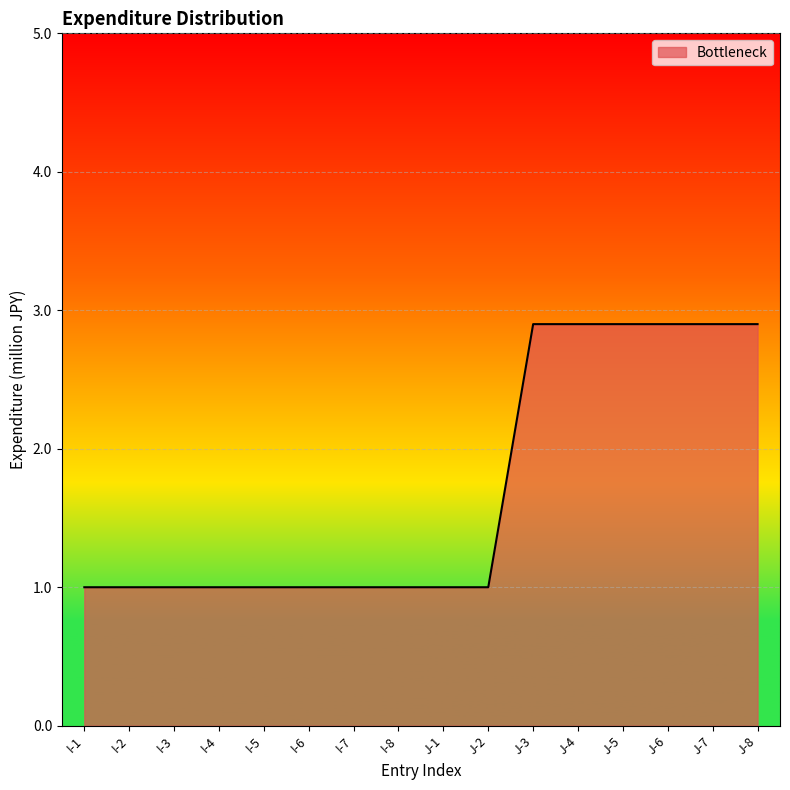

Which has a higher value, I-4 or J-6?

J-6